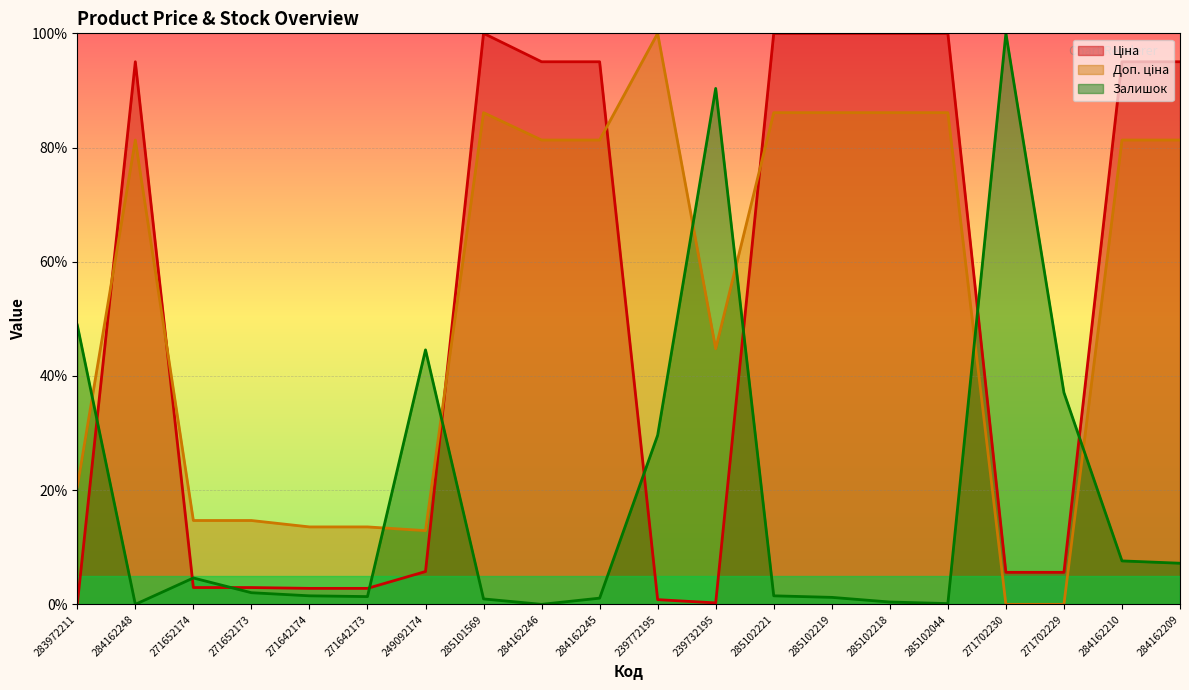

What is the difference between the maximum and second lowest values in the Залишок series?

100.0